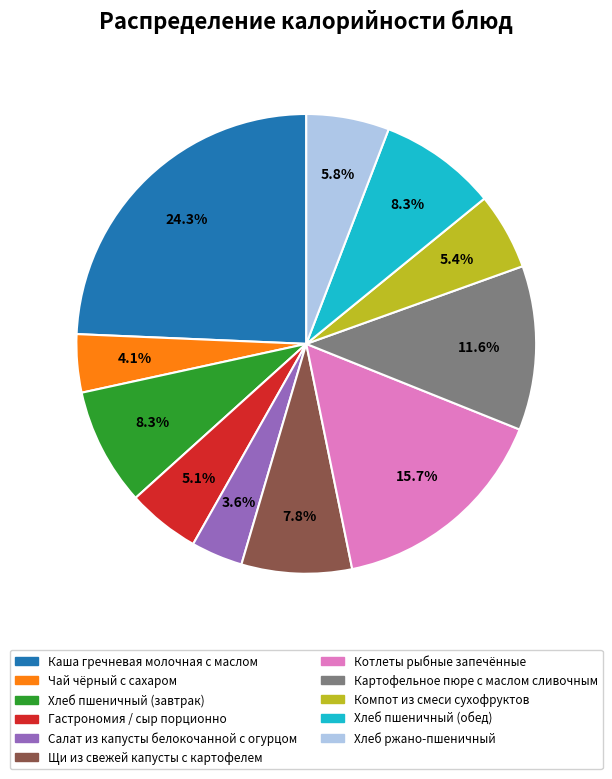

Approximately how many times larger is the value at Компот из смеси сухофруктов compared to Хлеб пшеничный (обед)?

0.7